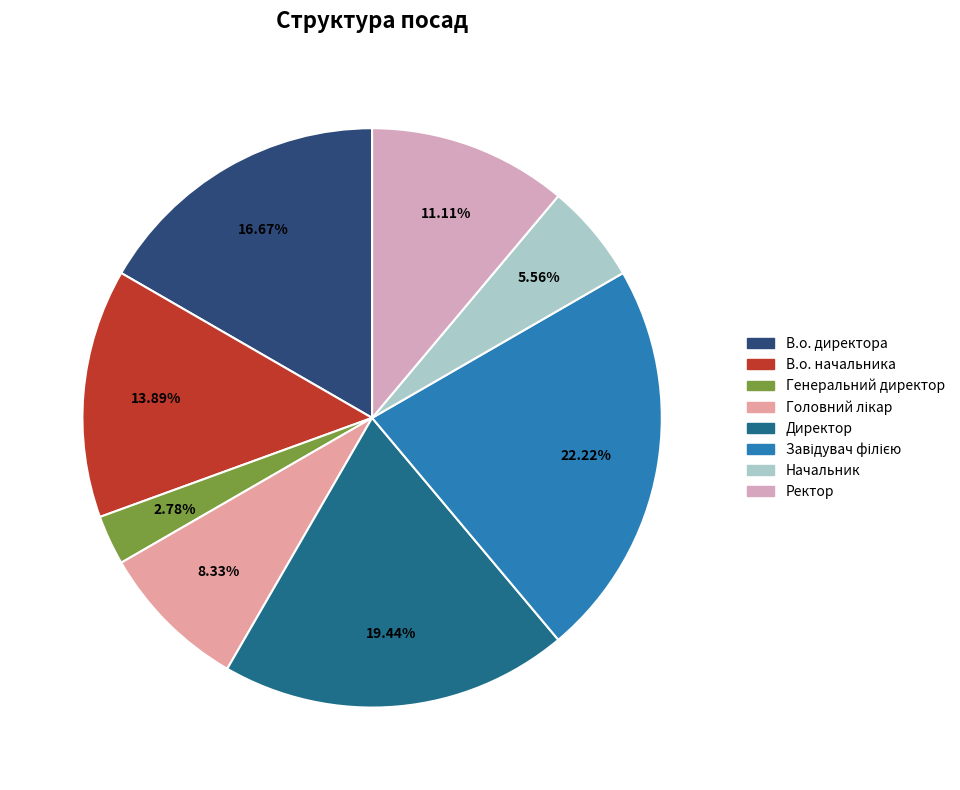

Is the sum of Головний лікар and В.о. директора greater than half?

No